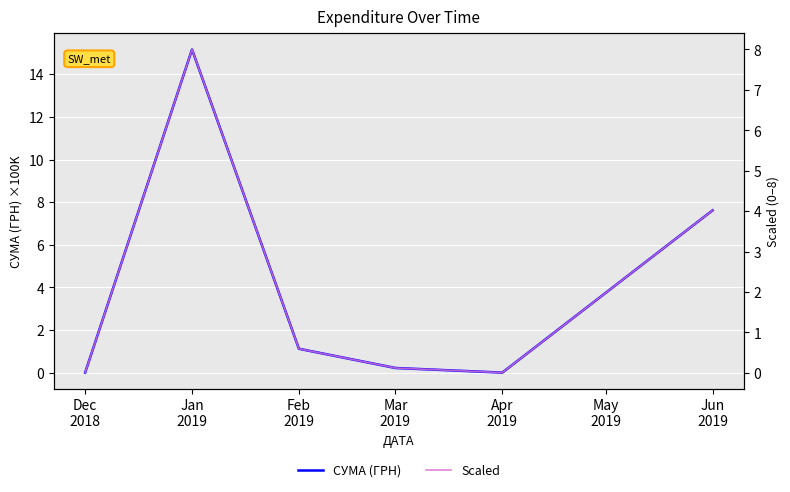

What is the sum of all Scaled values?

12.7